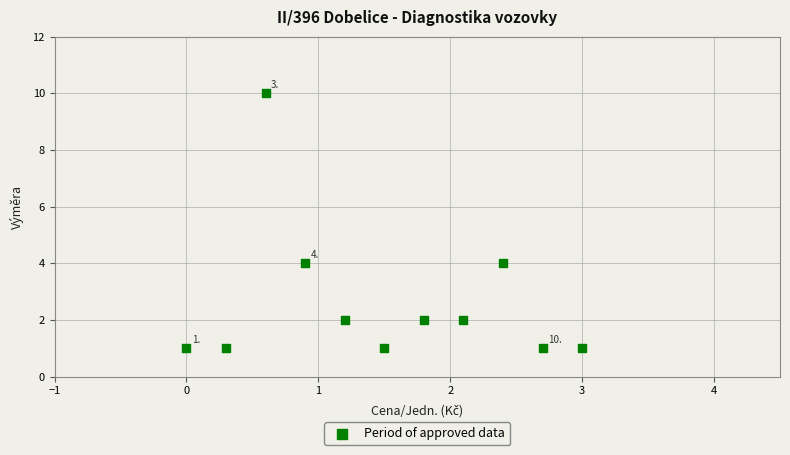

What is the range of Y values (max minus min)?

9